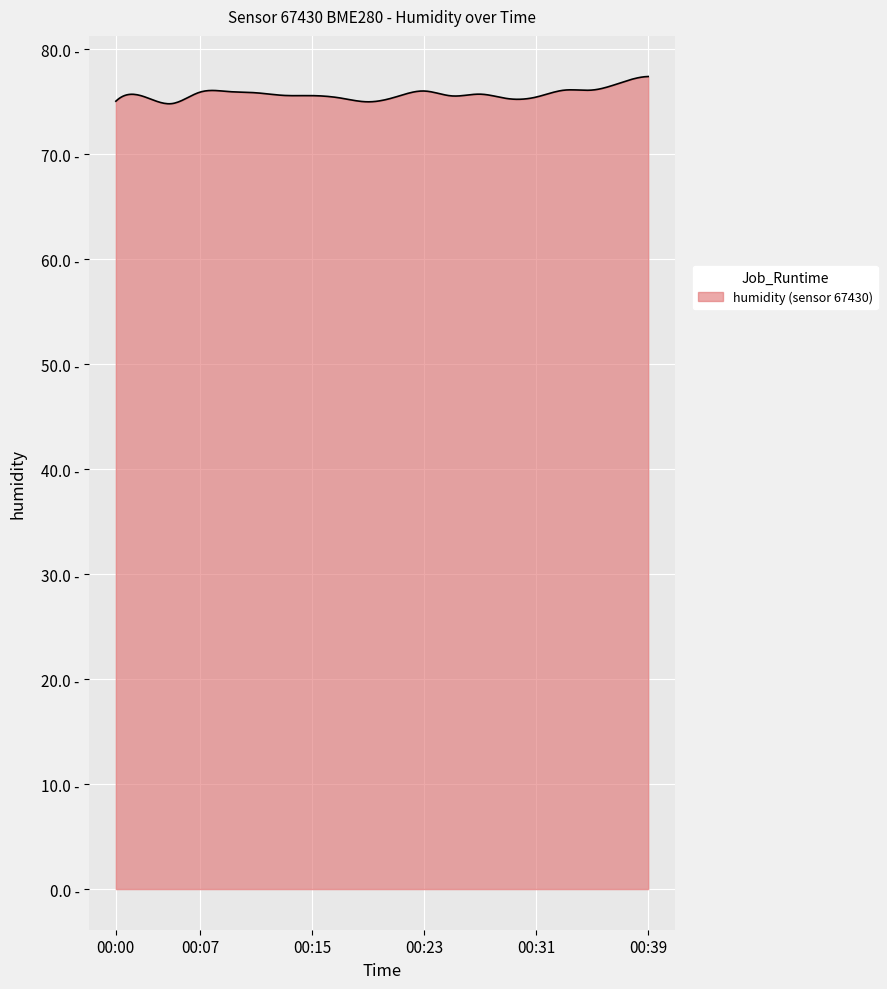

List the labels in order of value, largest first.

00:39, 00:37, 00:36, 00:34, 00:23, 00:08, 00:07, 00:10, 00:28, 00:13, 00:15, 00:24, 00:02, 00:21, 00:31, 00:16, 00:29, 00:00, 00:18, 00:03